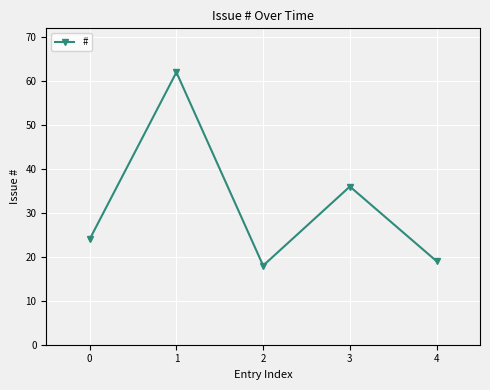

What is the smallest value displayed?

18